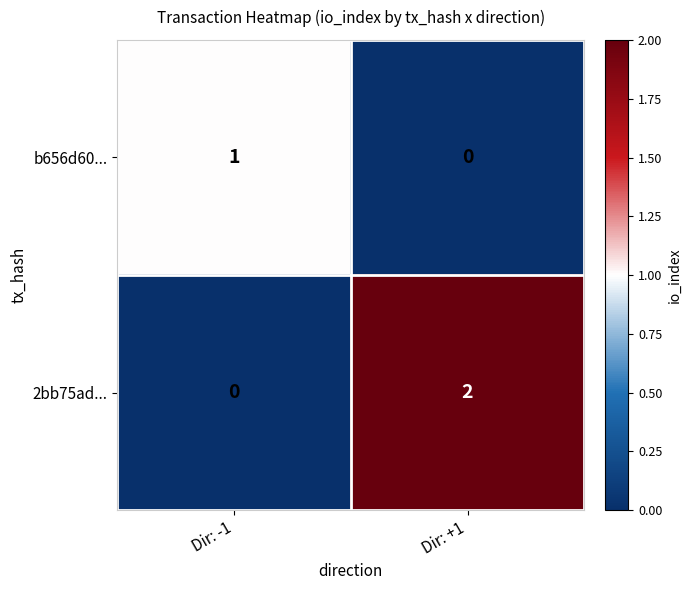

Count the number of categories in the chart.

2